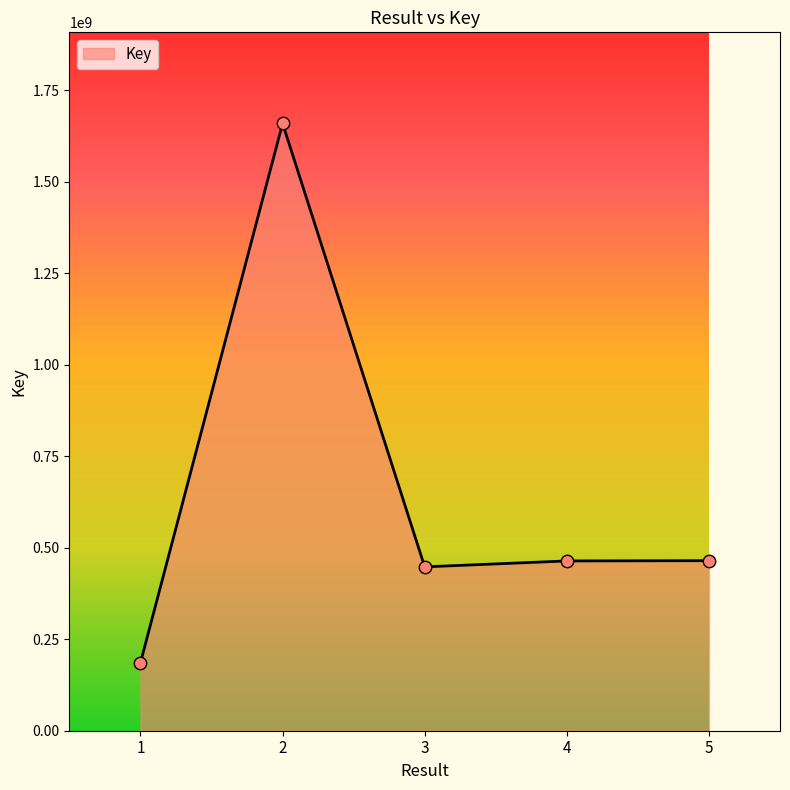

What is the change in value from 3 to 4?

+16226579